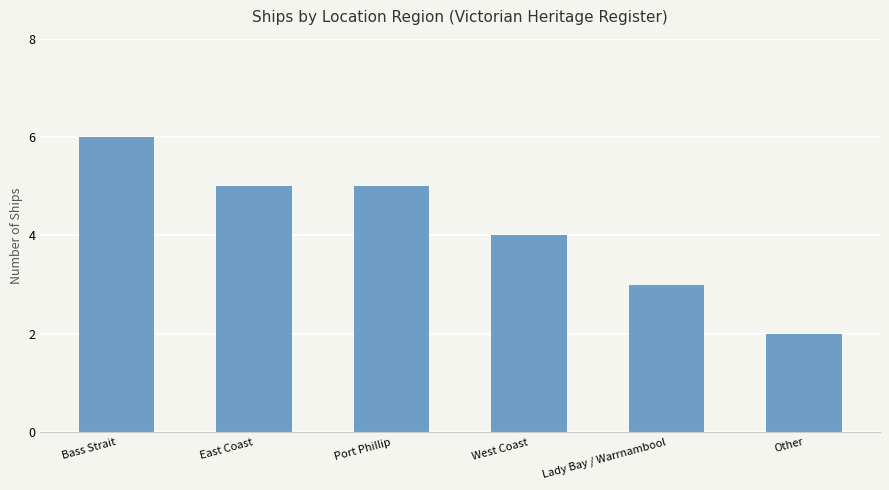

What is the minimum value shown in the chart?

2